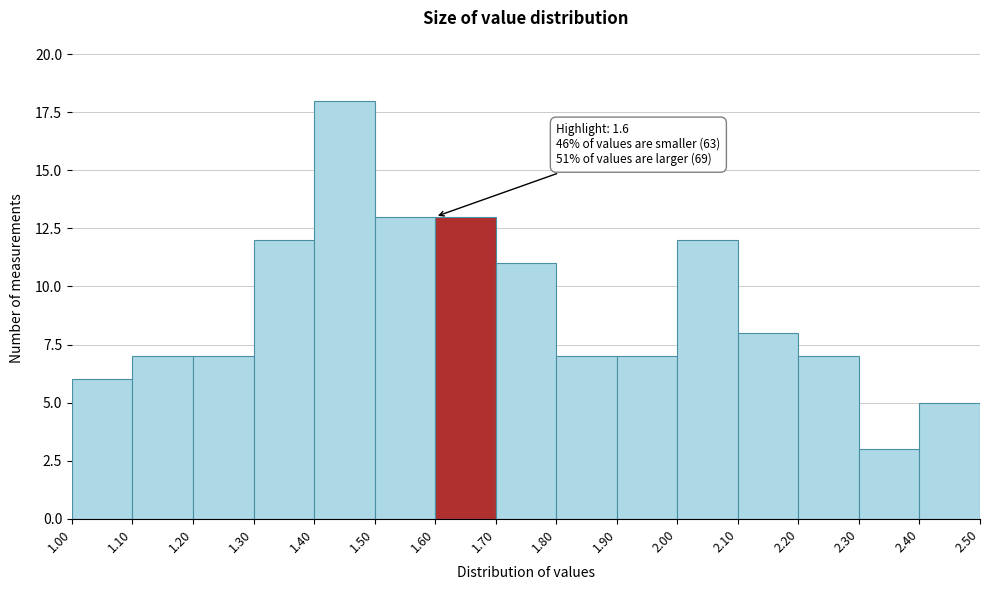

Over which range of the x-axis is the bar tallest?

1.40 to 1.50